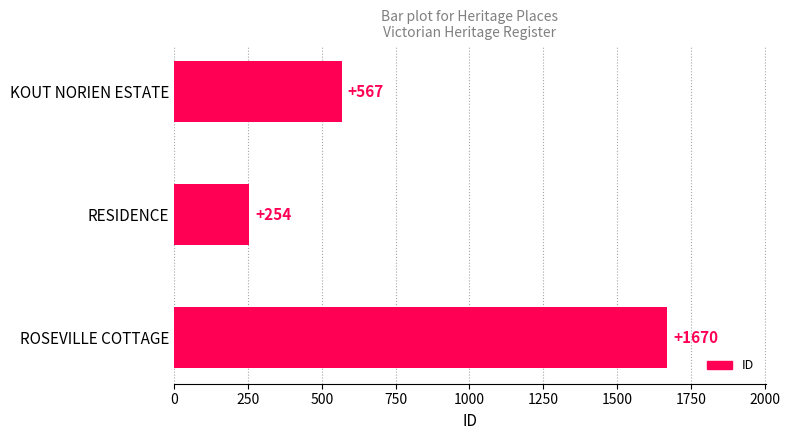

Count the values in the range 254 to 1670.

3